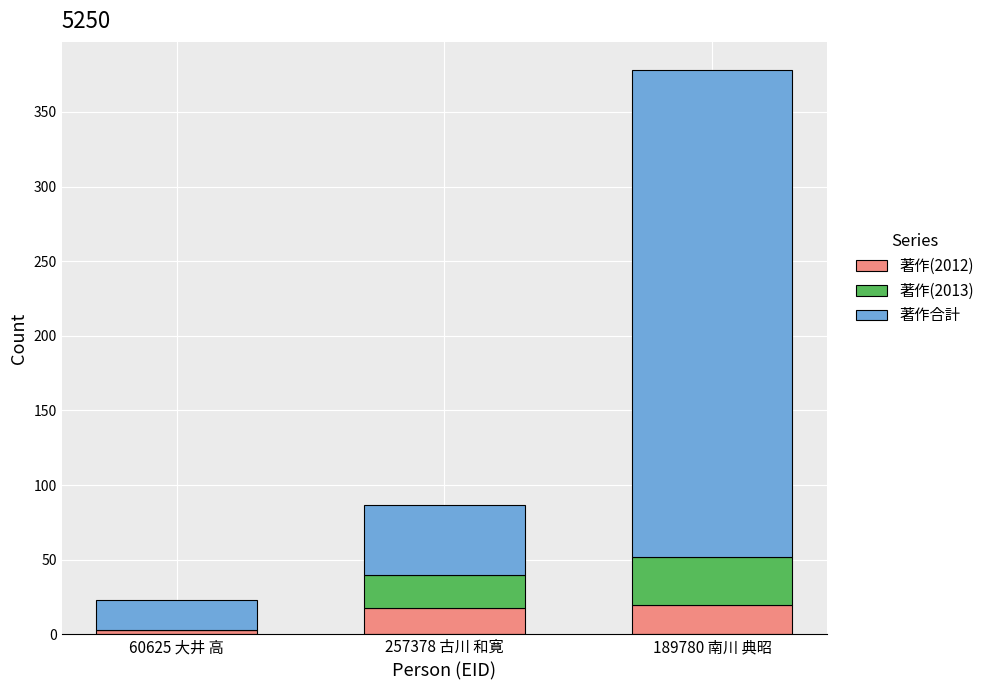

True or false: 著作(2012) has a value of 3 at 60625 大井 高.

True